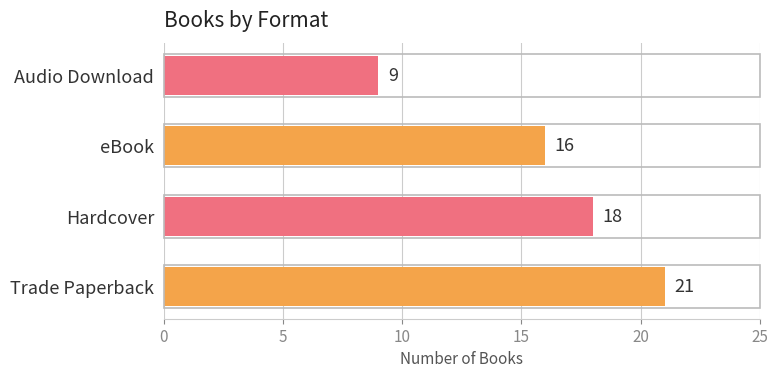

The value at Hardcover is 18. True or false?

True